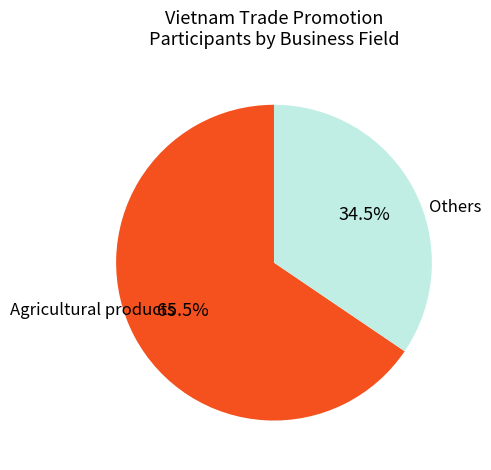

Is there a majority slice in this chart?

Yes